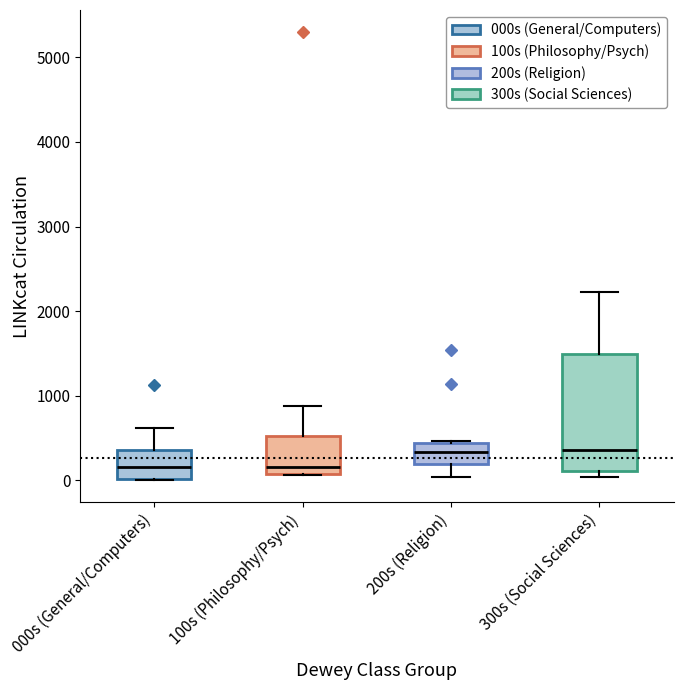

Reading left to right, transcribe this box plot: for each box, give where its median line is, the range the box spans, and where its two whiskers end, as read against the y-axis. The values are not printed on the chart, so give them approximately, as read against the axis.

000s (General/Computers): median 200, box 0 to 400, whiskers 0 to 600
100s (Philosophy/Psych): median 200, box 100 to 500, whiskers 100 to 900
200s (Religion): median 300, box 200 to 400, whiskers 0 to 500
300s (Social Sciences): median 400, box 100 to 1500, whiskers 0 to 2200